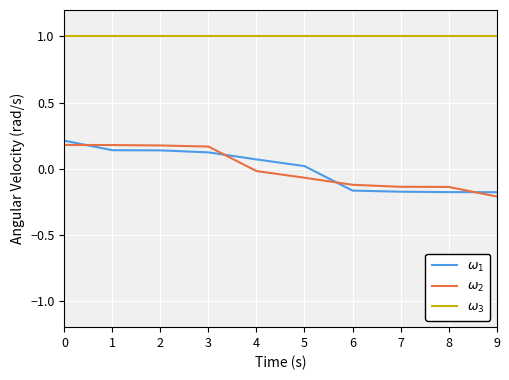

What is the greatest value displayed?

1.0